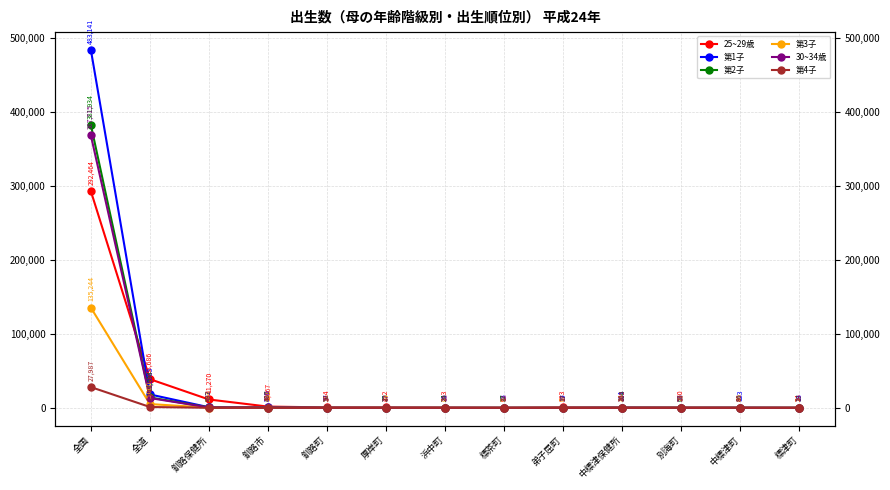

What is the sum of all 30~34歳 values?

382202